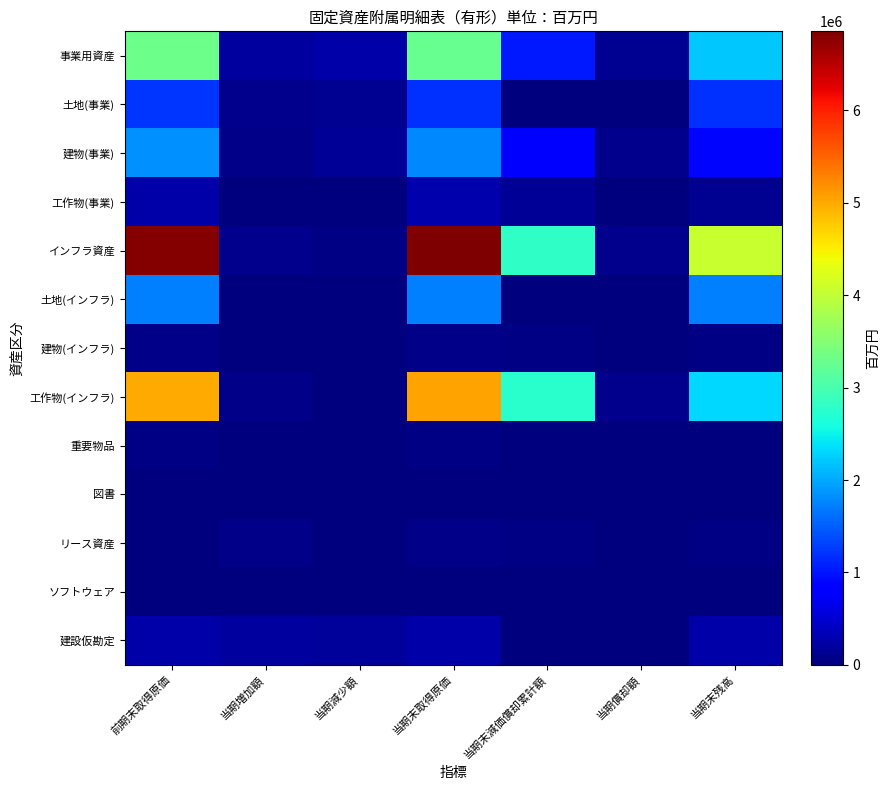

Which has a higher value, 前期末取得原価 or 当期末取得原価?

前期末取得原価